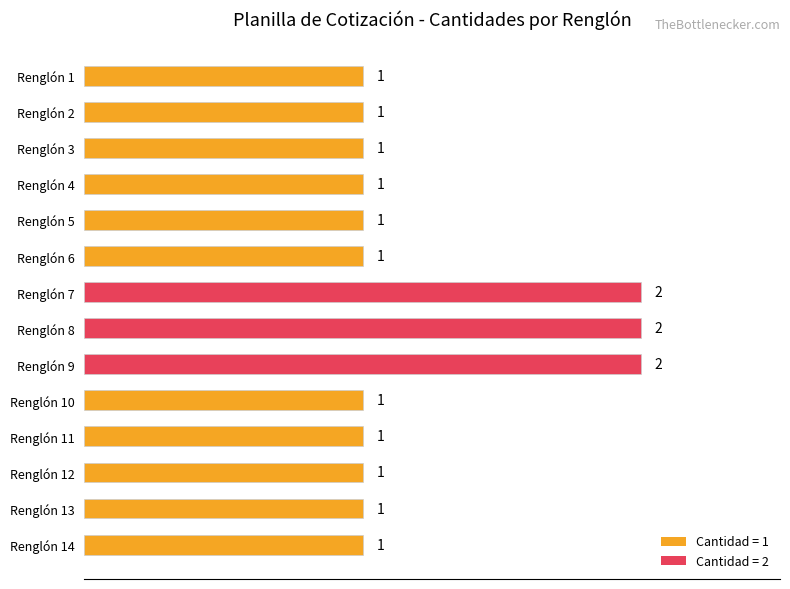

Is it true that the value at Renglón 14 is 1?

True